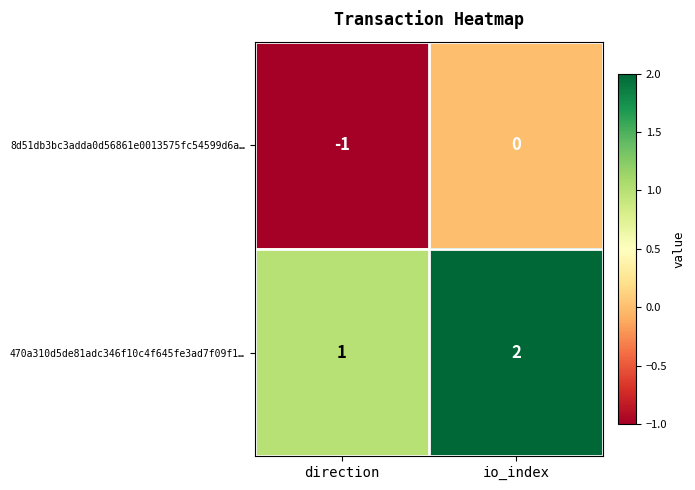

At which label is 470a310d5de81adc346f10c4f645fe3ad7f09f1… closest to 1?

direction